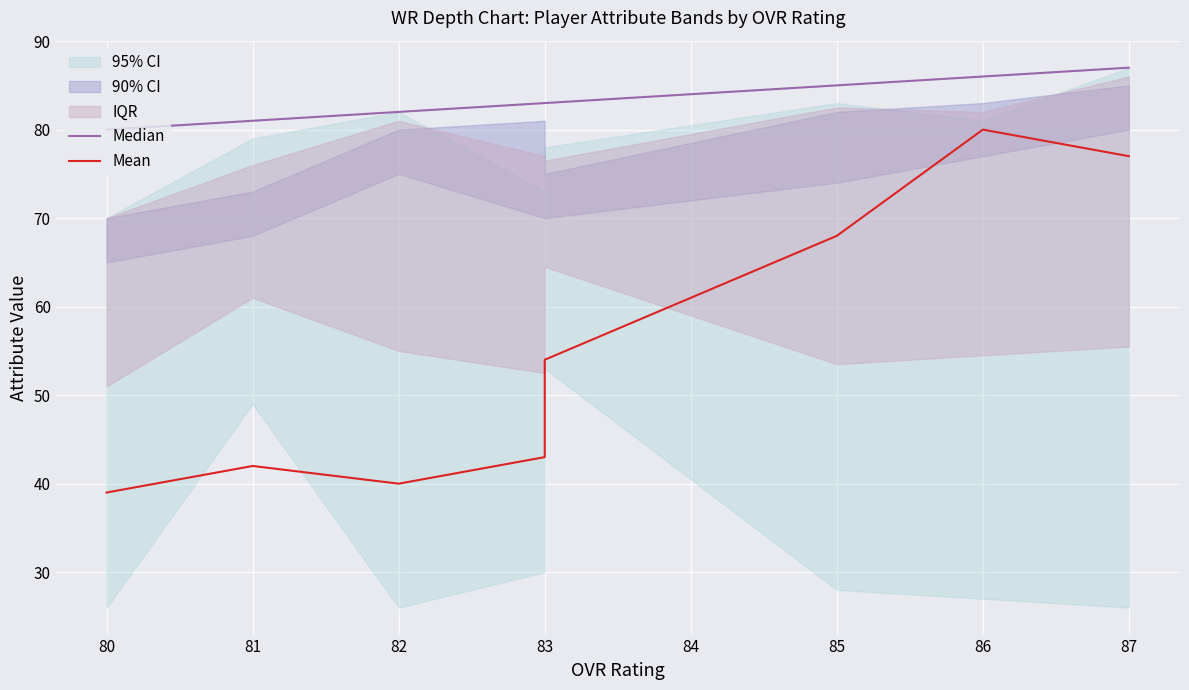

In Mean, how many points are lower than both neighbors (excluding endpoints)?

1